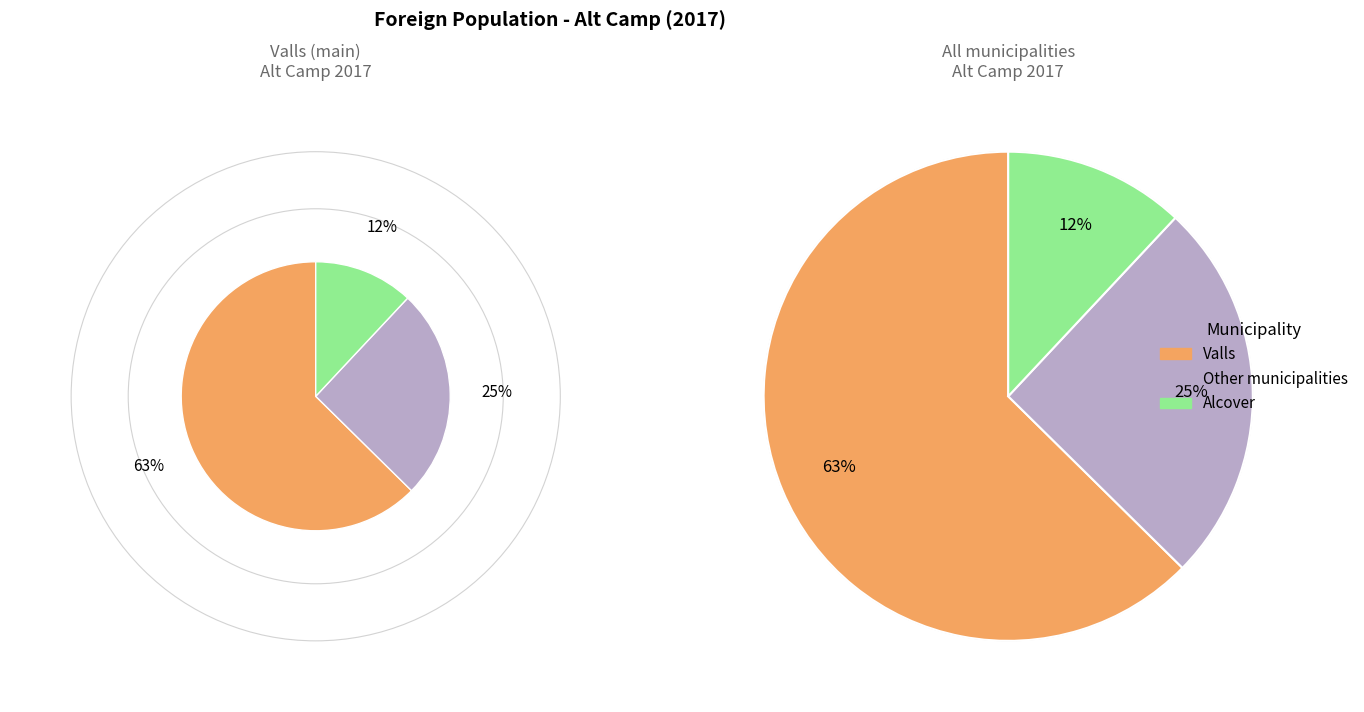

True or false: Valls accounts for 68% of the total.

False